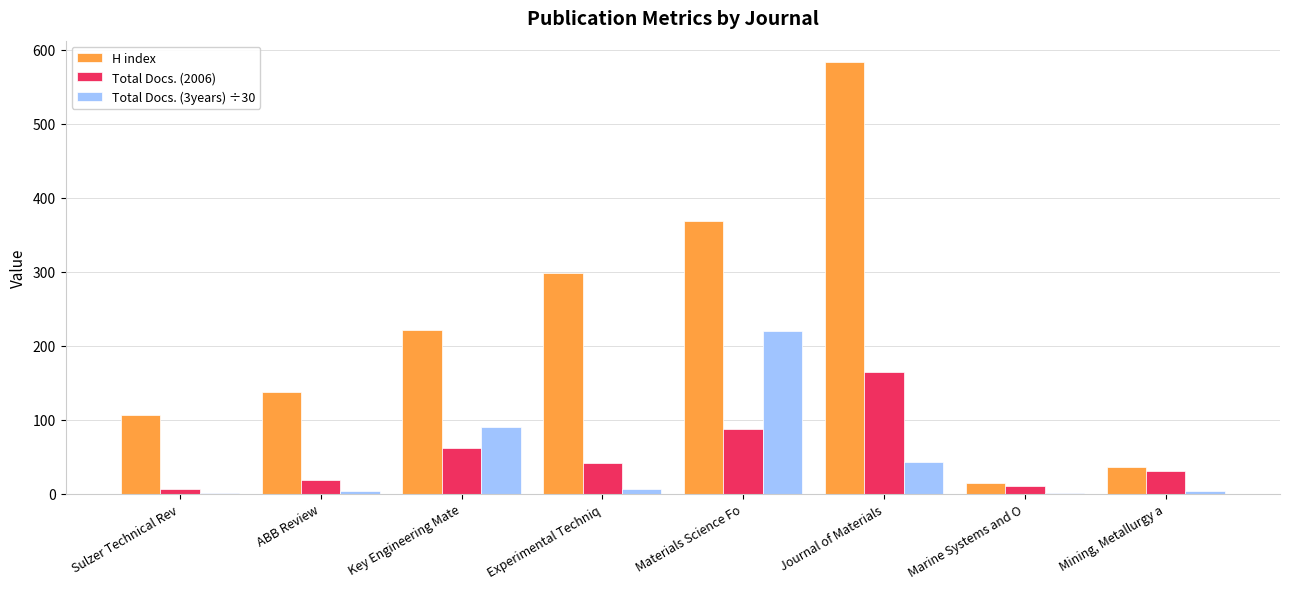

Which series has the largest total across all categories?

H index